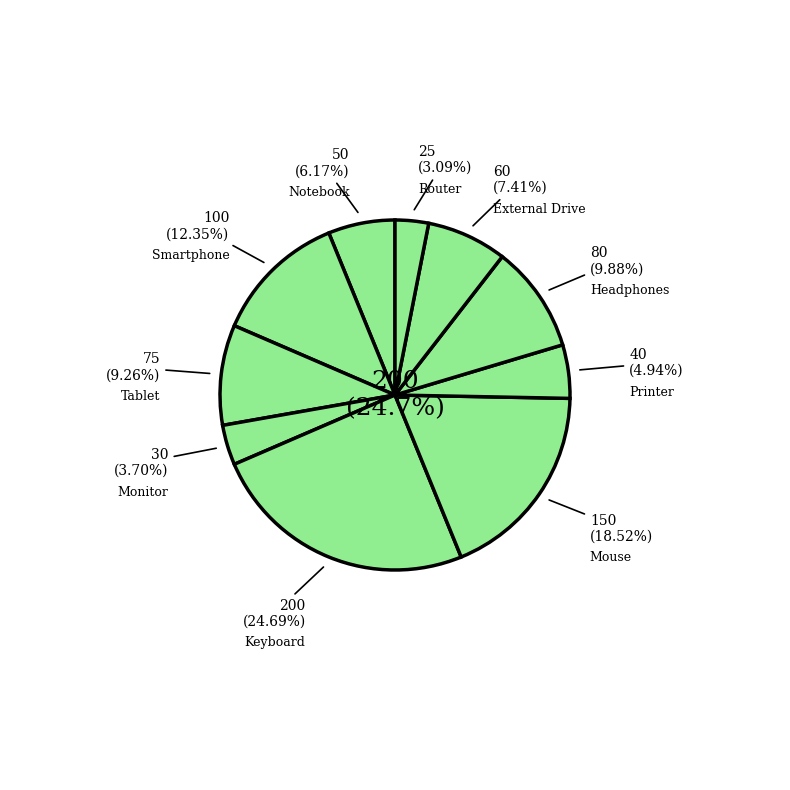

True or false: Printer accounts for 11% of the total.

False